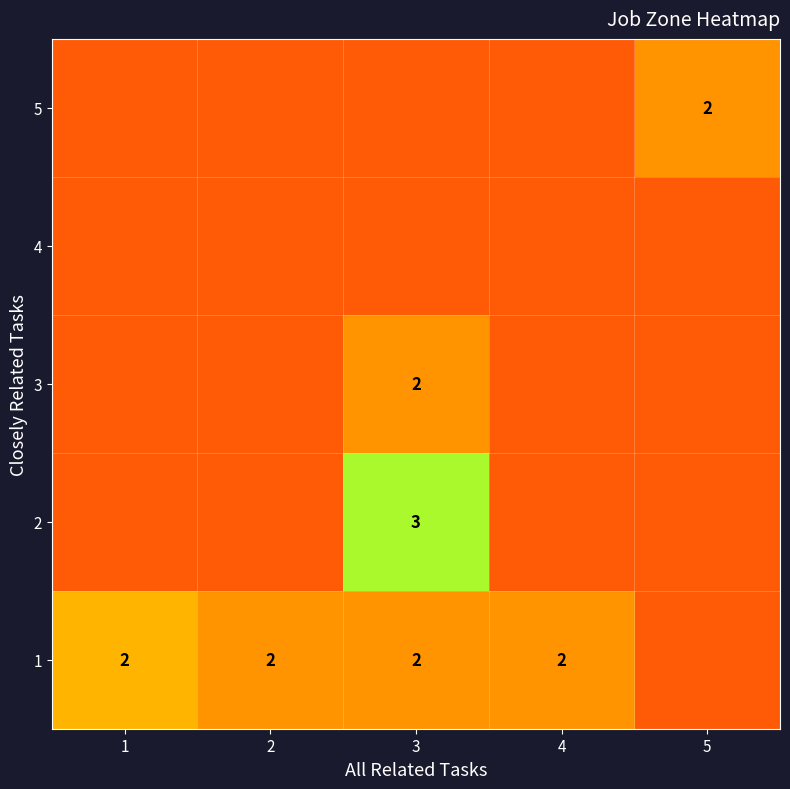

The value of 1 at 2 is 2.0. True or false?

True